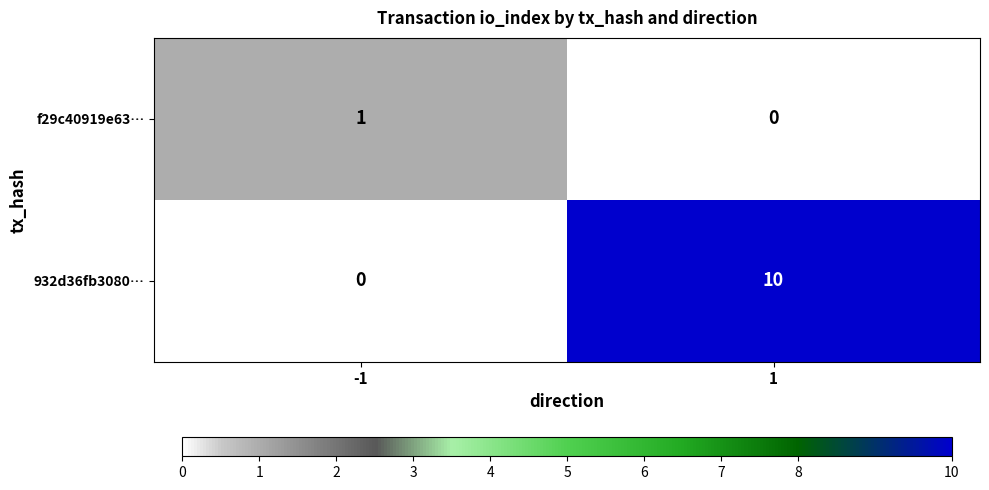

The value of f29c40919e63… at -1 is 1. True or false?

True